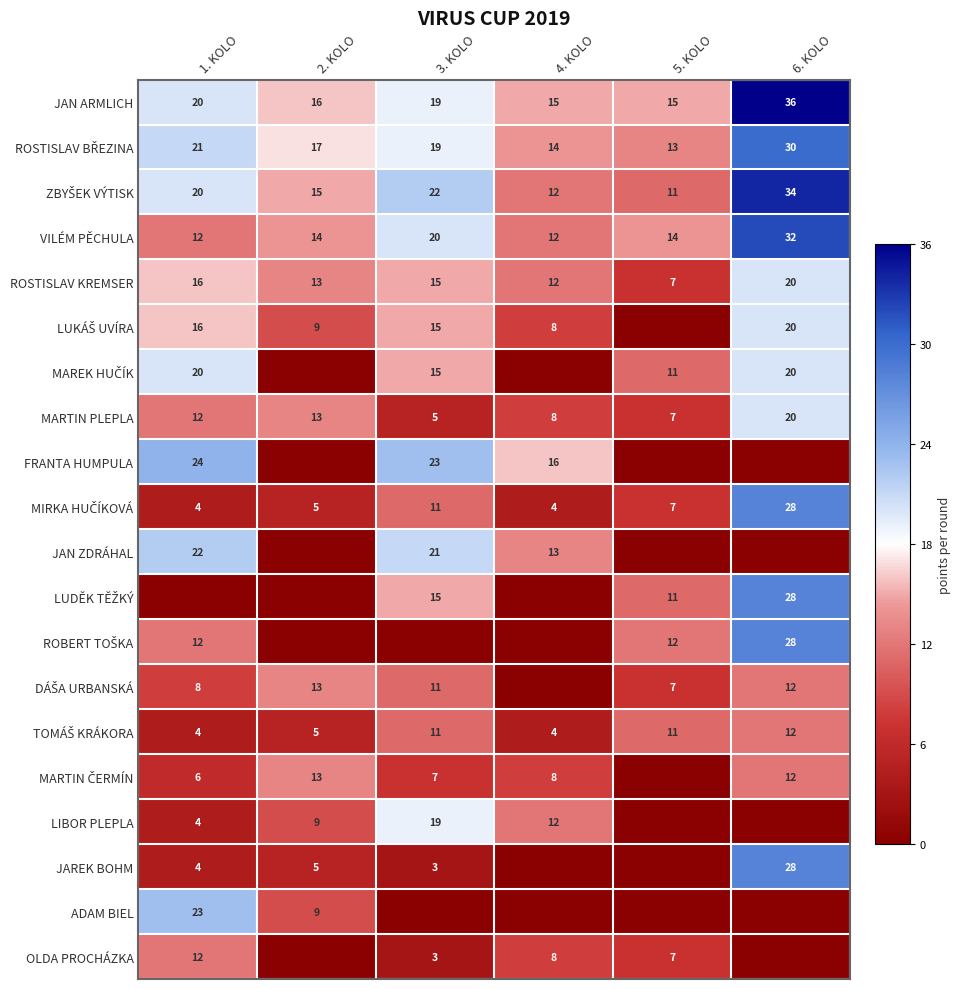

Where is ROSTISLAV KREMSER nearest to the value 13?

2. KOLO